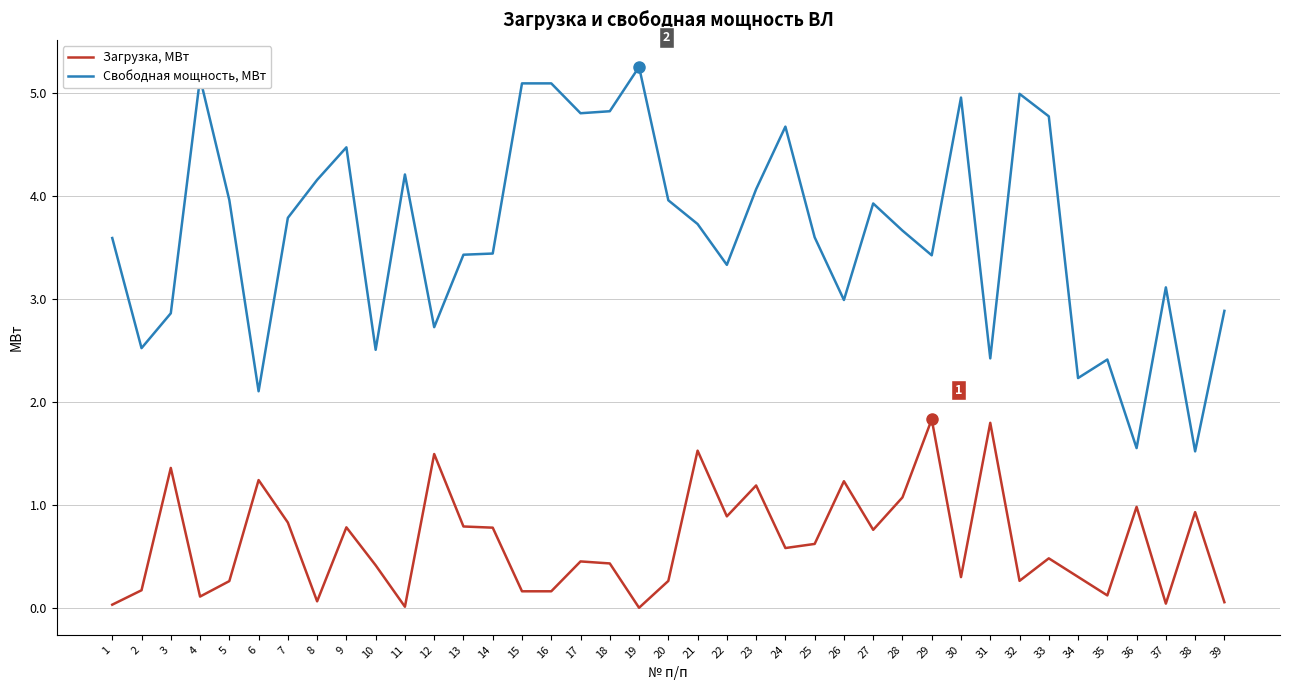

True or false: Свободная мощность, МВт and Загрузка, МВт intersect in this chart.

False